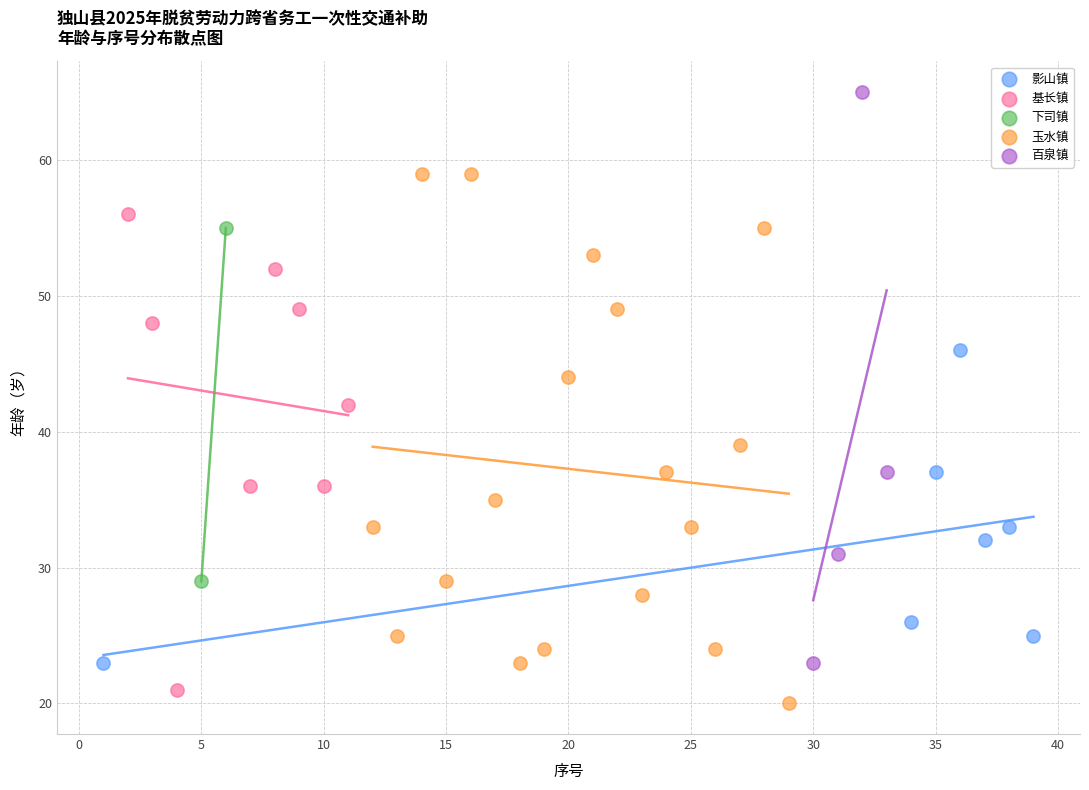

Which series reaches the minimum Y coordinate?

玉水镇